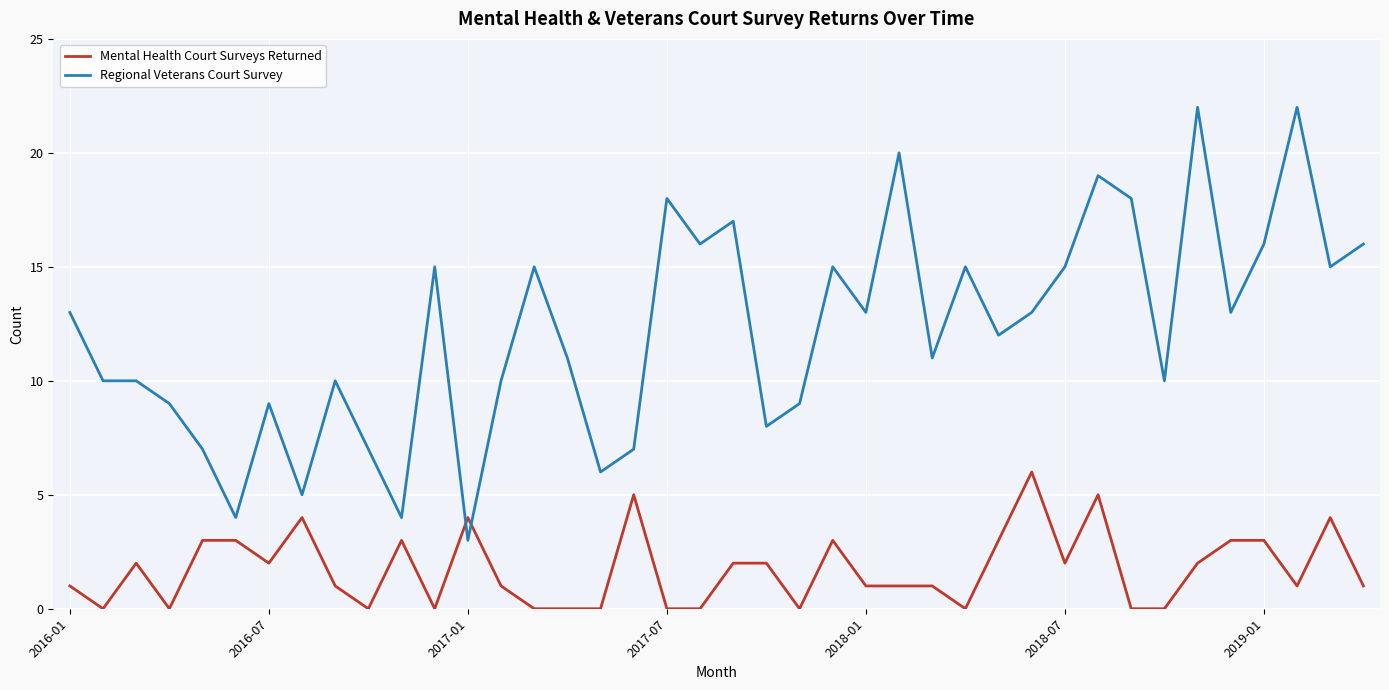

Count the number of categories in the chart.

40